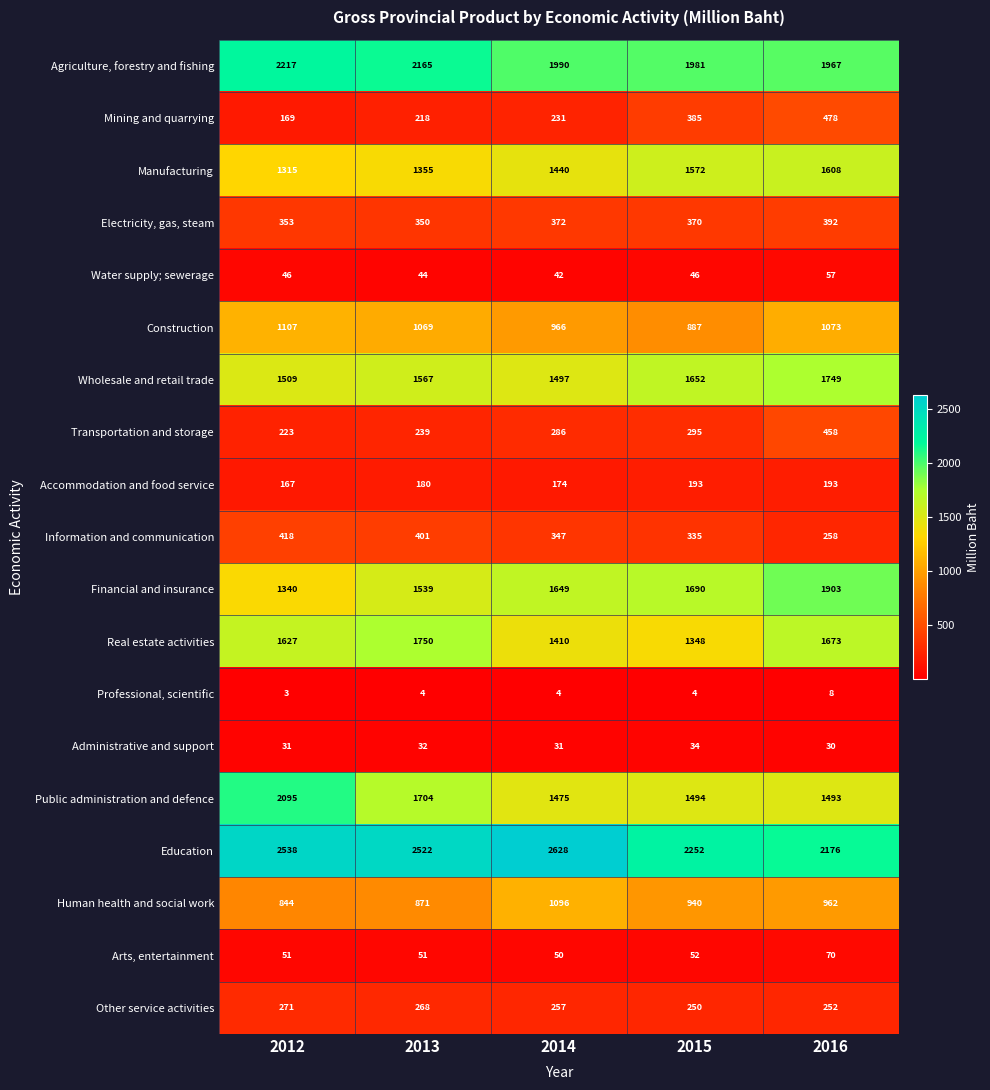

The value of Real estate activities at 2014 is 711. True or false?

False